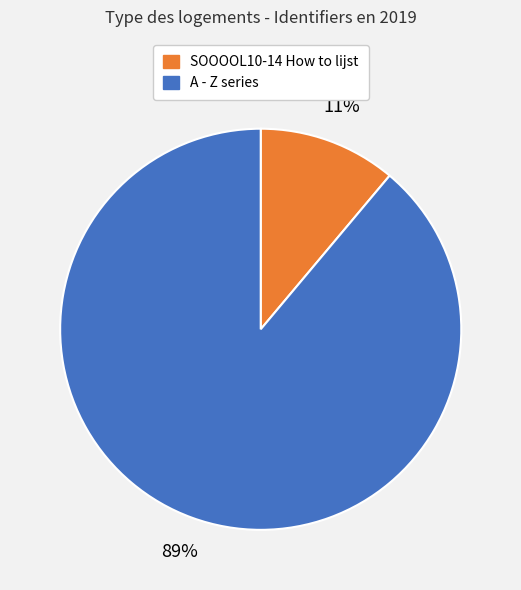

To the nearest percent, what is the average slice percentage?

50%